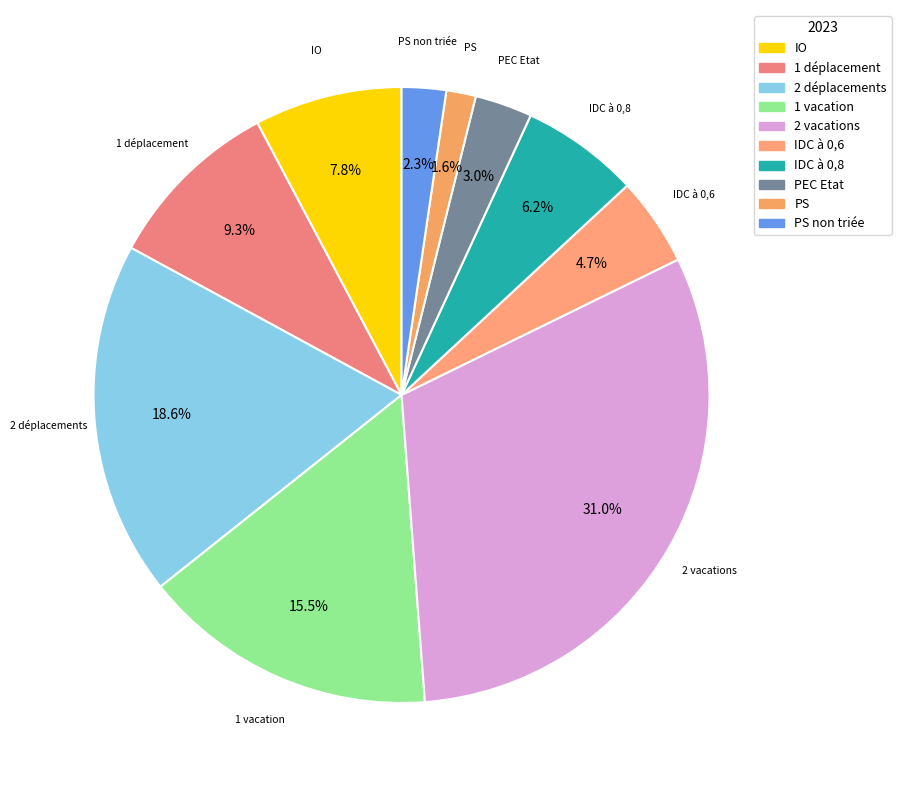

How many segments does this pie chart have?

10